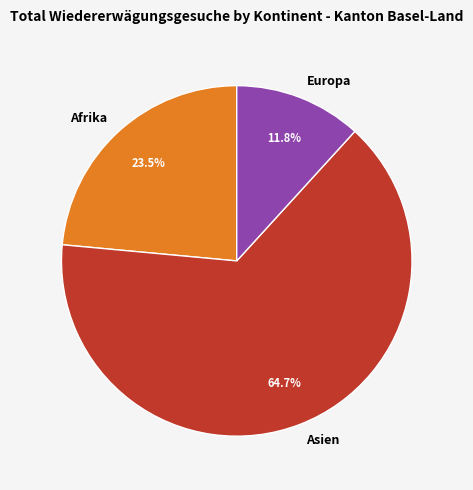

What is the ratio of the value at Asien to the value at Europa?

5.5